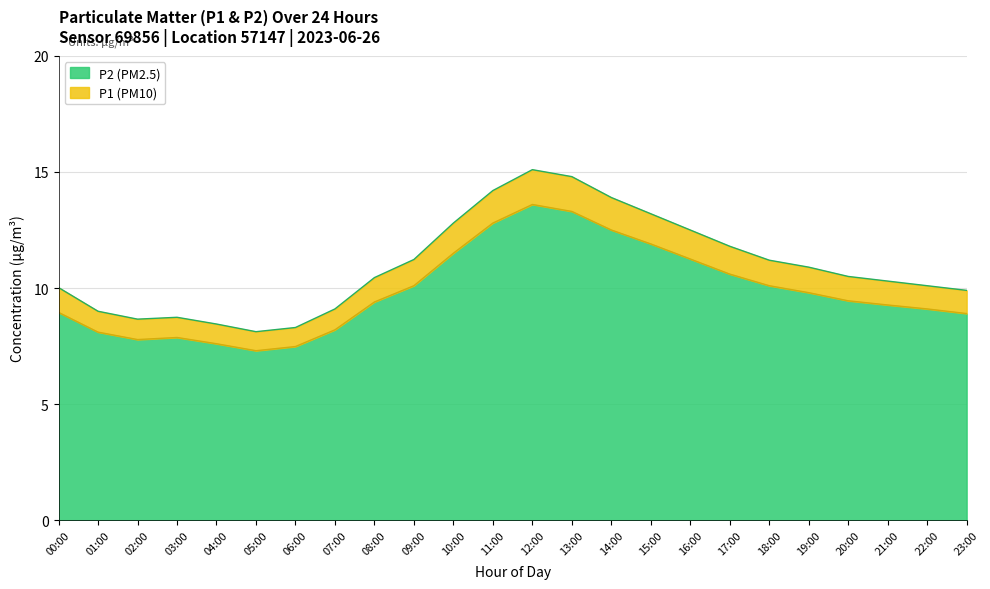

Reading left to right, what are all the values shown in this chart?

P1 (PM10): 00:00=10.0	01:00=9.0	02:00=8.7	03:00=8.7	04:00=8.4	05:00=8.1	06:00=8.3	07:00=9.1	08:00=10.4	09:00=11.2	10:00=12.8	11:00=14.2	12:00=15.1	13:00=14.8	14:00=13.9	15:00=13.2	16:00=12.5	17:00=11.8	18:00=11.2	19:00=10.9	20:00=10.5	21:00=10.3	22:00=10.1	23:00=9.9
P2 (PM2.5): 00:00=8.9	01:00=8.1	02:00=7.8	03:00=7.9	04:00=7.6	05:00=7.3	06:00=7.5	07:00=8.2	08:00=9.4	09:00=10.1	10:00=11.5	11:00=12.8	12:00=13.6	13:00=13.3	14:00=12.5	15:00=11.9	16:00=11.2	17:00=10.6	18:00=10.1	19:00=9.8	20:00=9.4	21:00=9.3	22:00=9.1	23:00=8.9